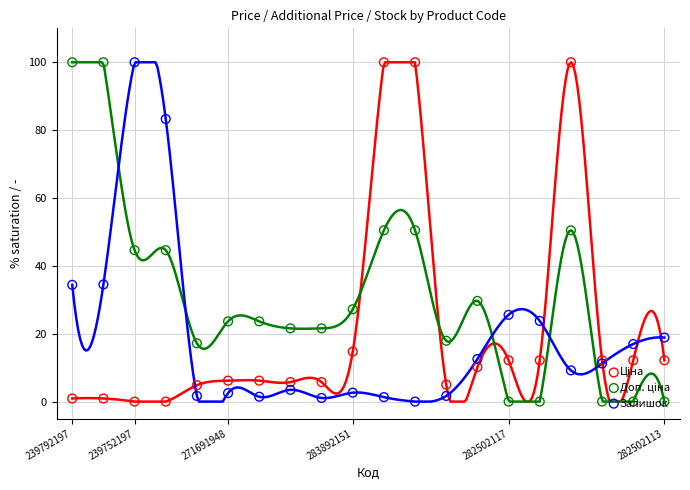

Which series reaches the maximum Y coordinate?

Ціна